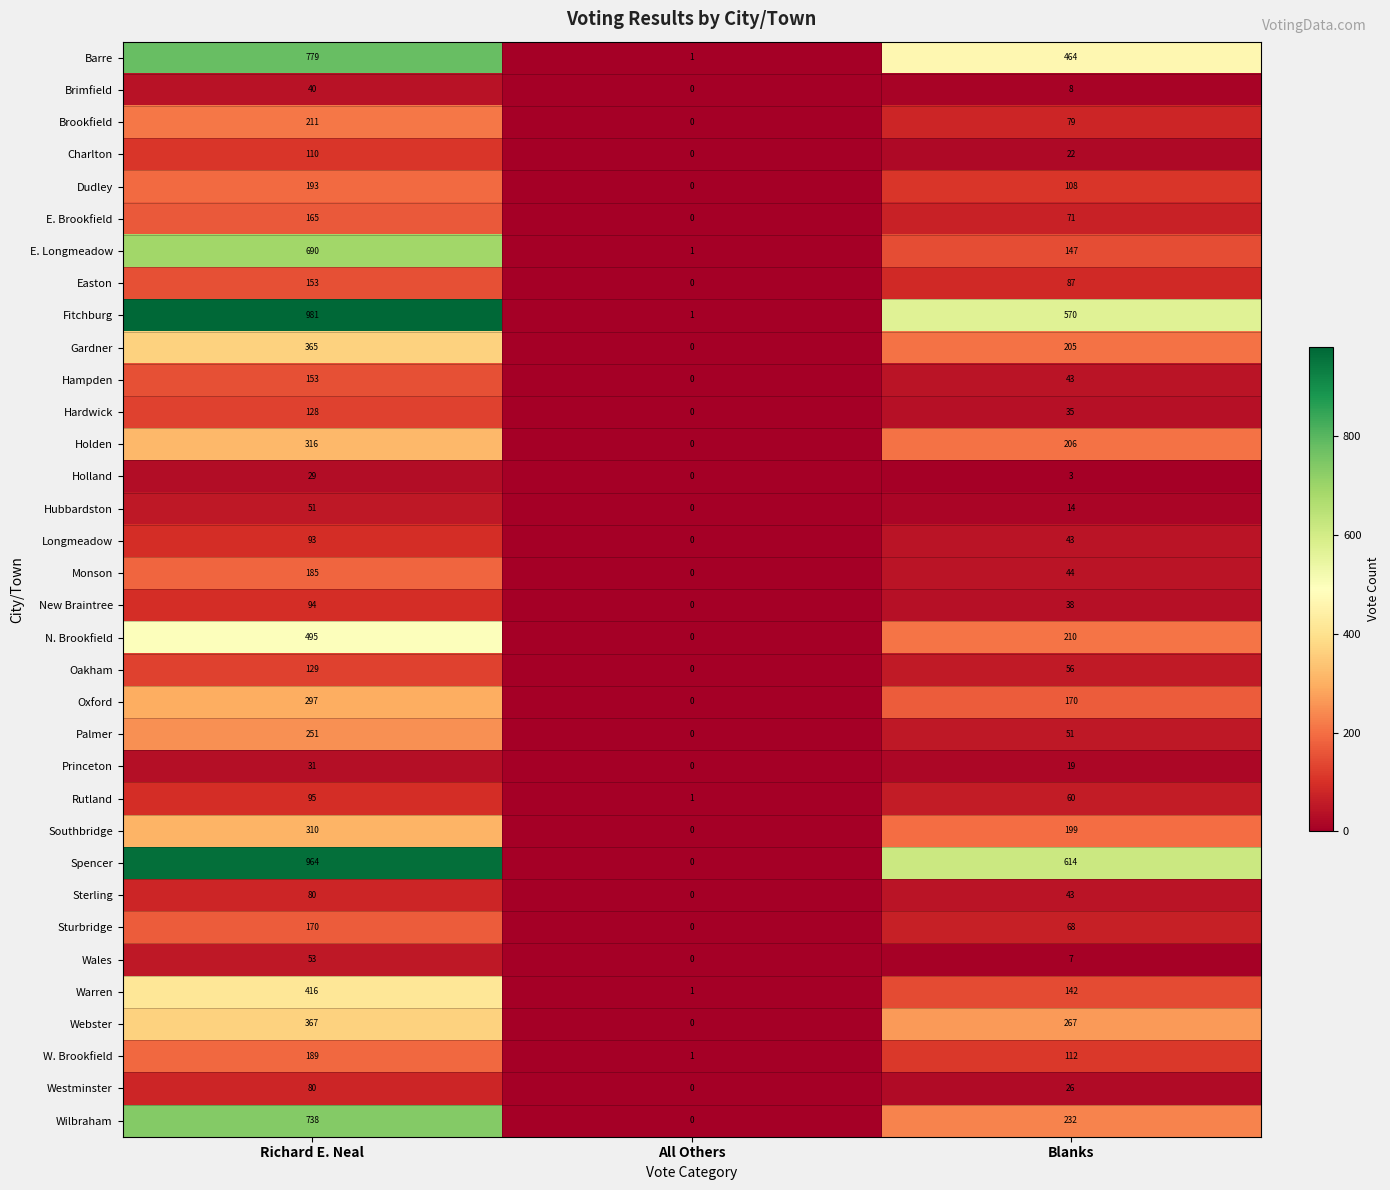

How many series are shown in this chart?

34